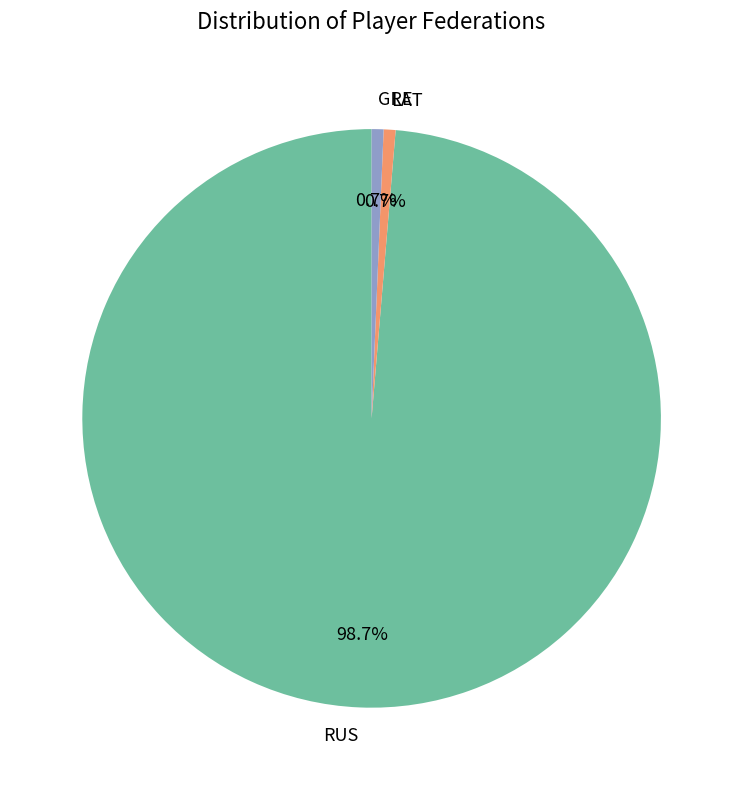

How much of the chart is everything except GRE?

99.3%